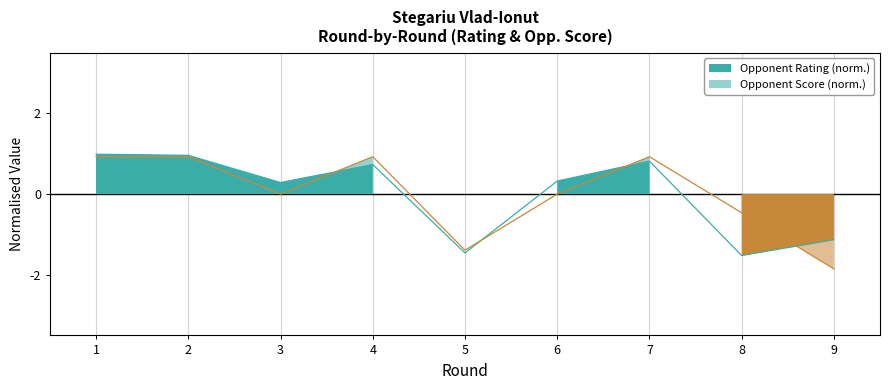

Rank the categories by Opponent Score (col_6) value from lowest to highest.

9, 5, 8, 3, 6, 1, 2, 4, 7